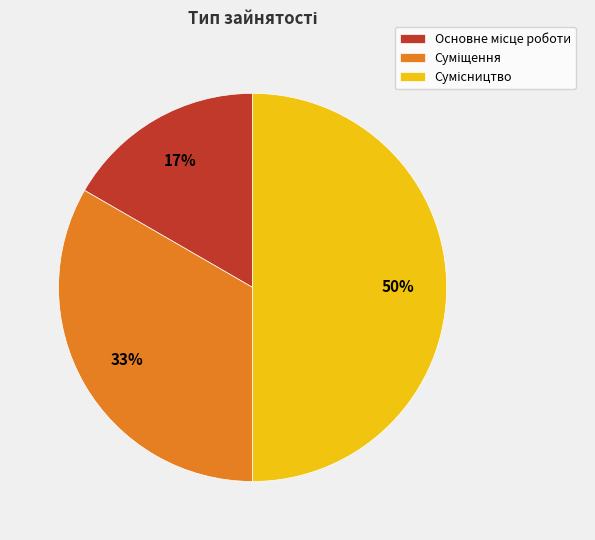

To the nearest percent, what is the difference between the largest and smallest slice percentages?

33%